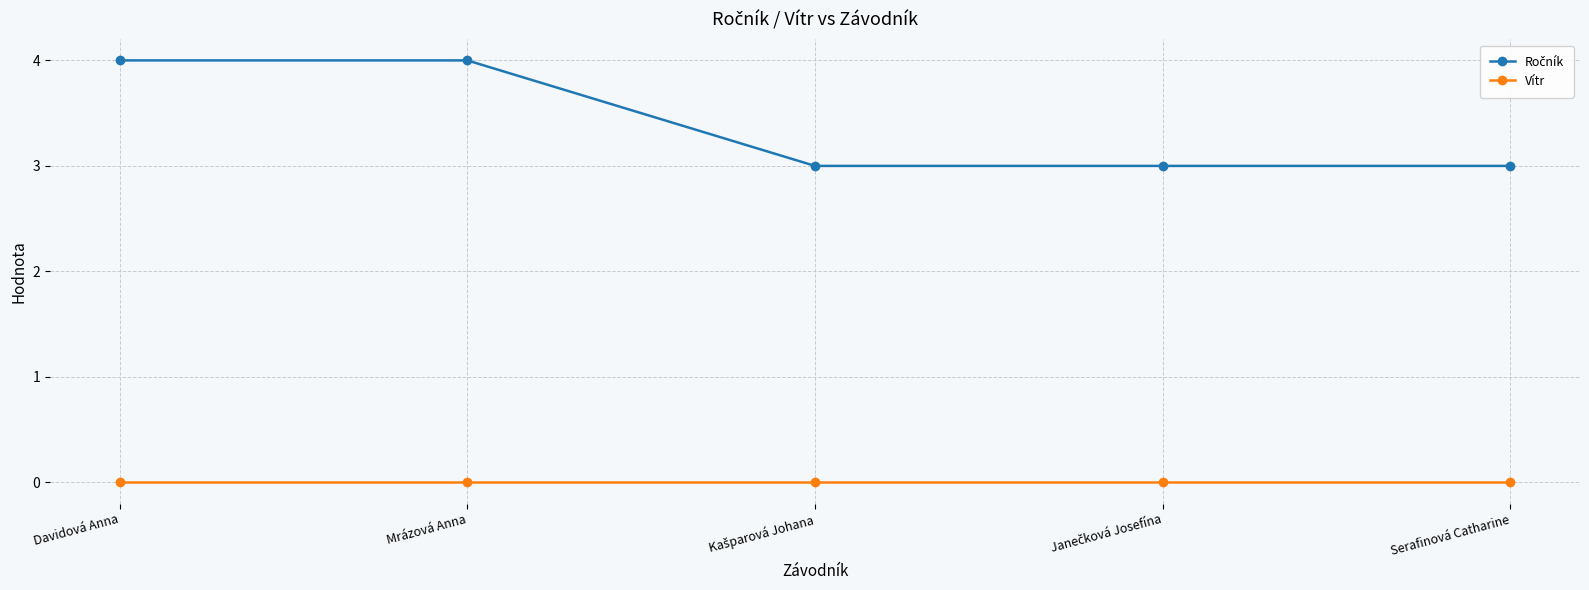

At how many categories does at least one series exceed 2?

5